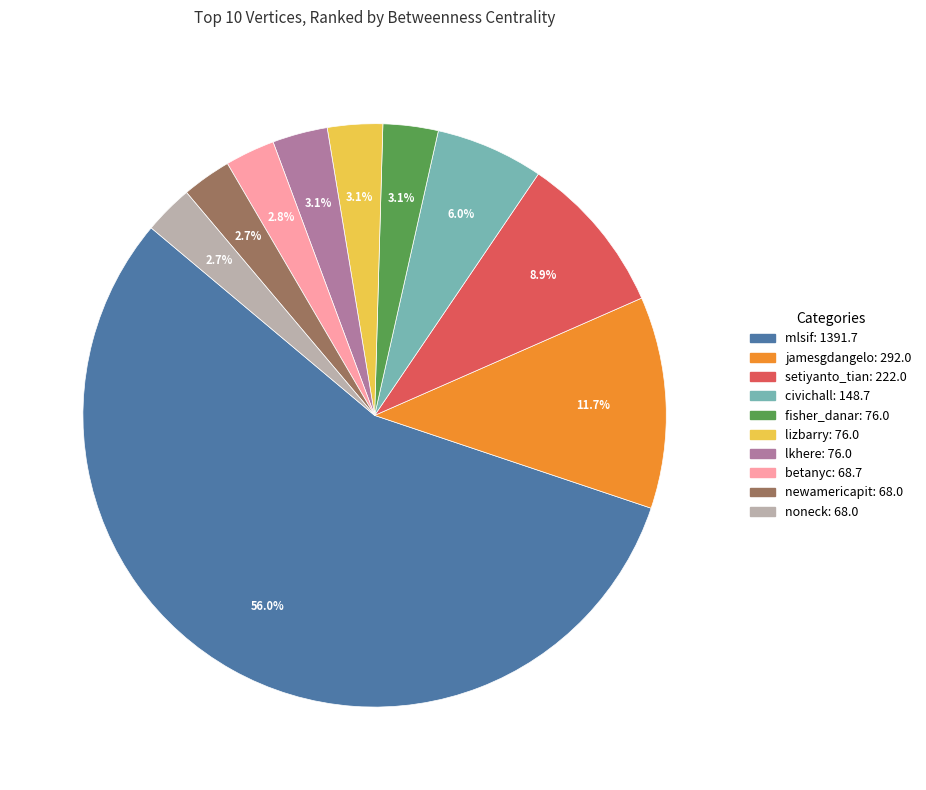

Which slice is the largest?

mlsif